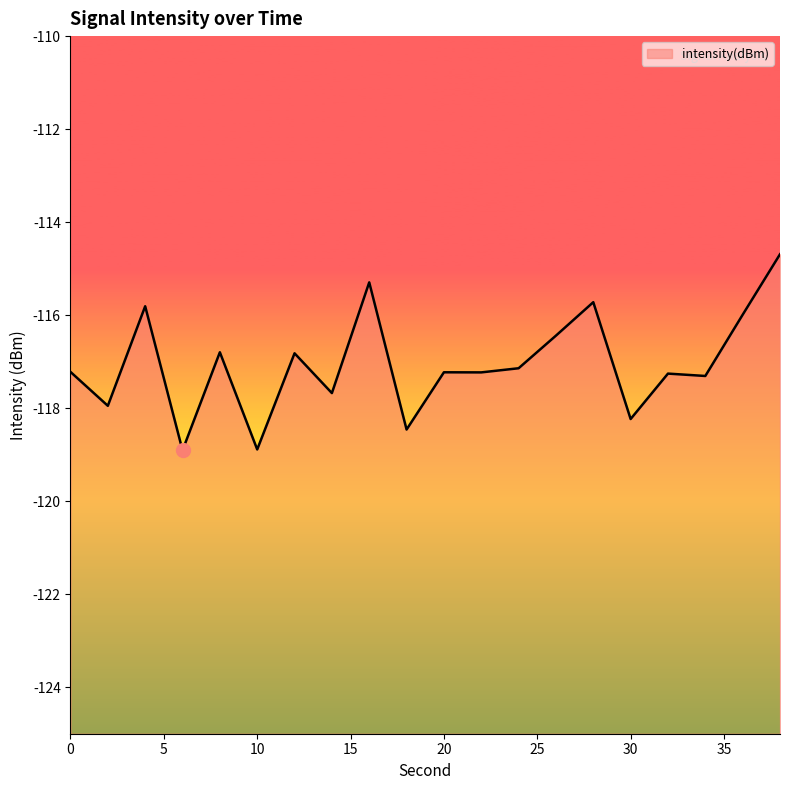

Which label corresponds to the smallest value in the chart?

6